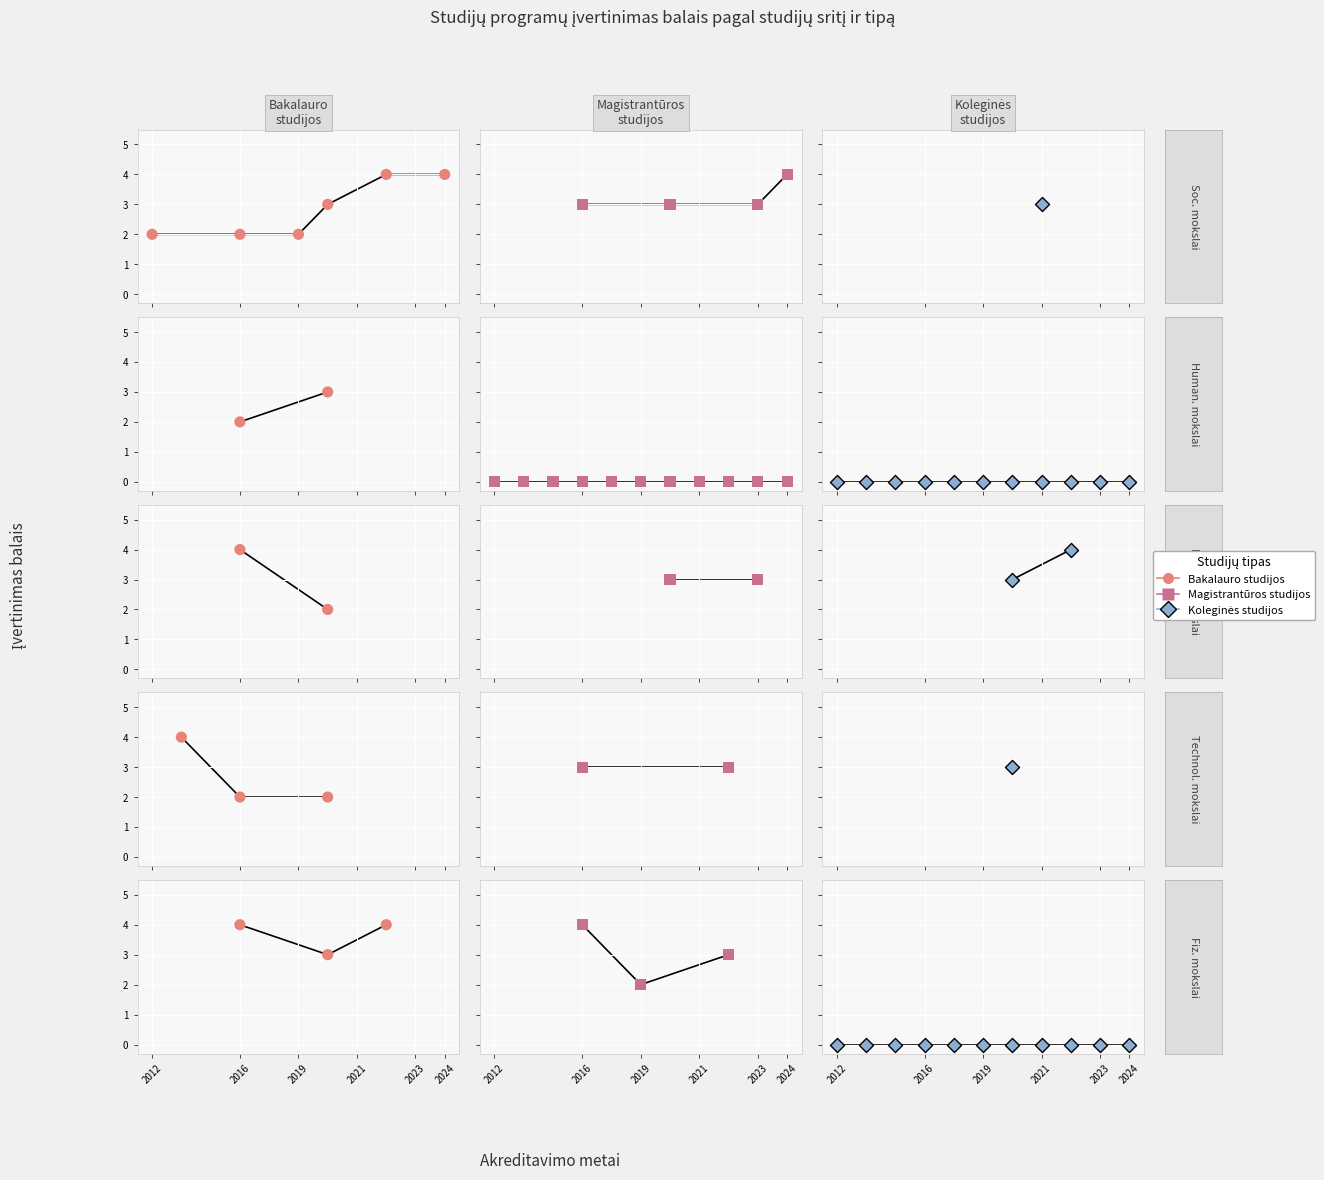

Is the value of Koleginės studijos at 2013 greater than the value of Bakalauro studijos at 2016?

No